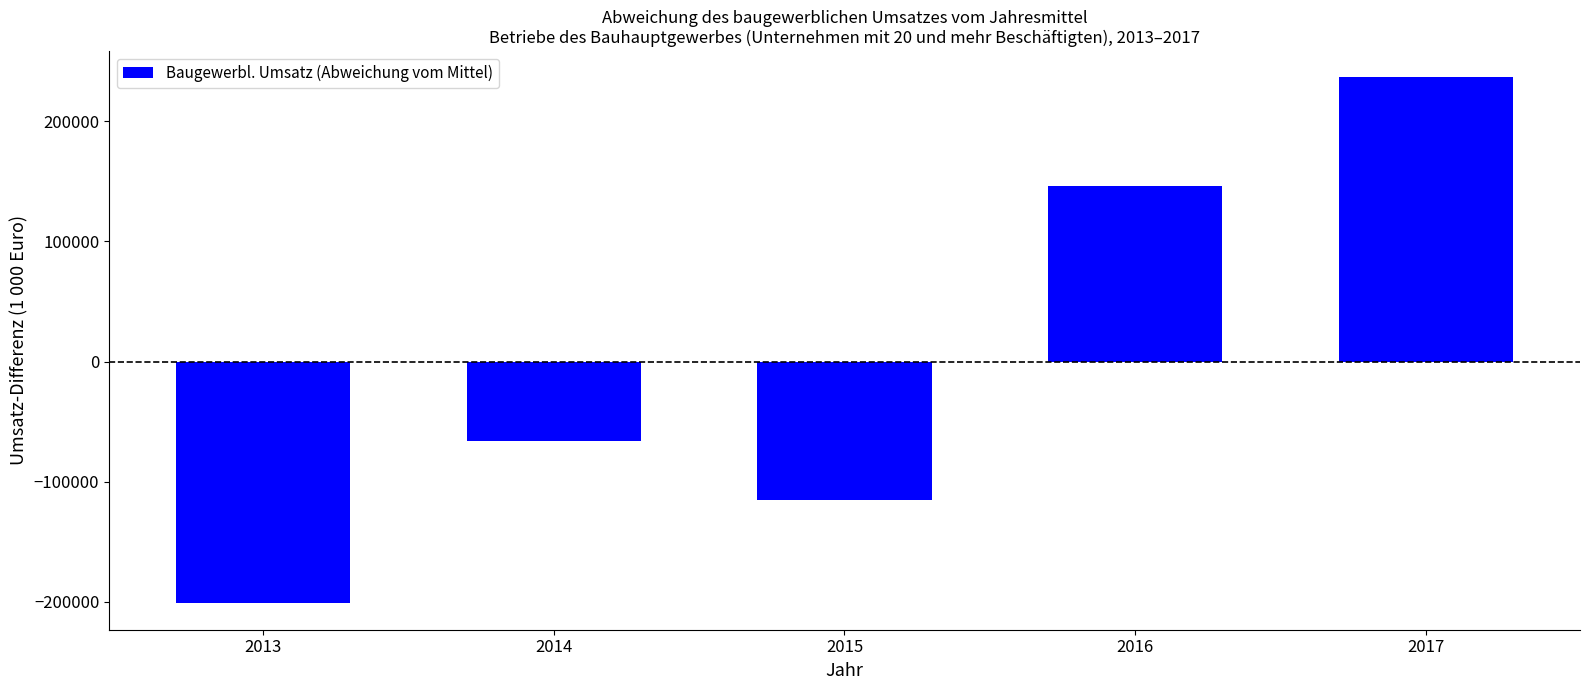

How many values are above zero?

2